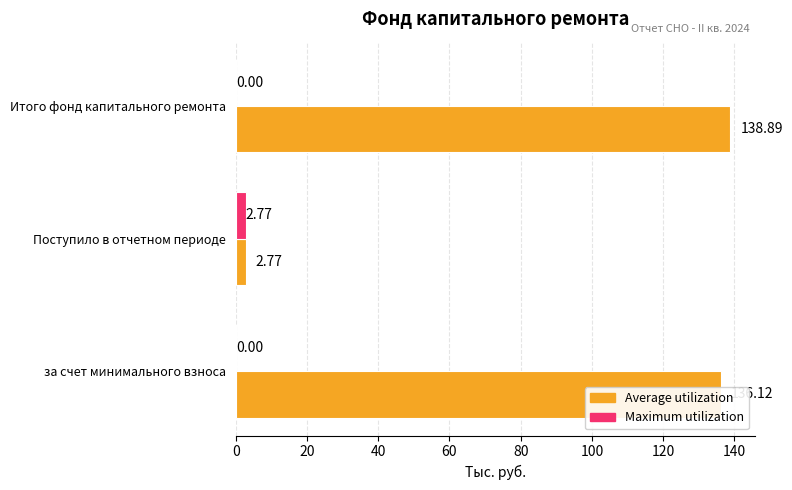

At which category does the chart reach its peak across all series?

Итого фонд капитального ремонта